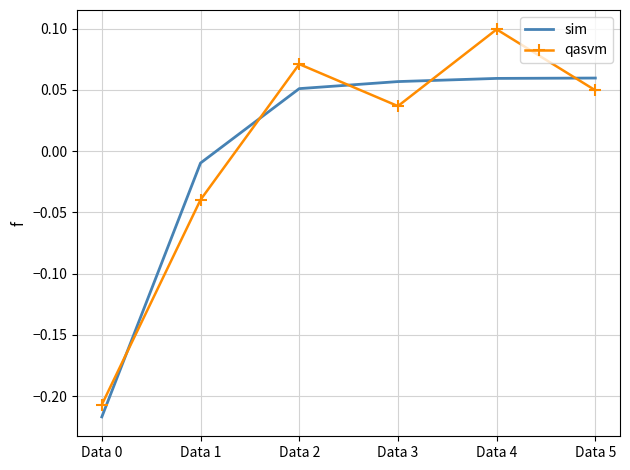

How many values in the qasvm series are below 0?

2